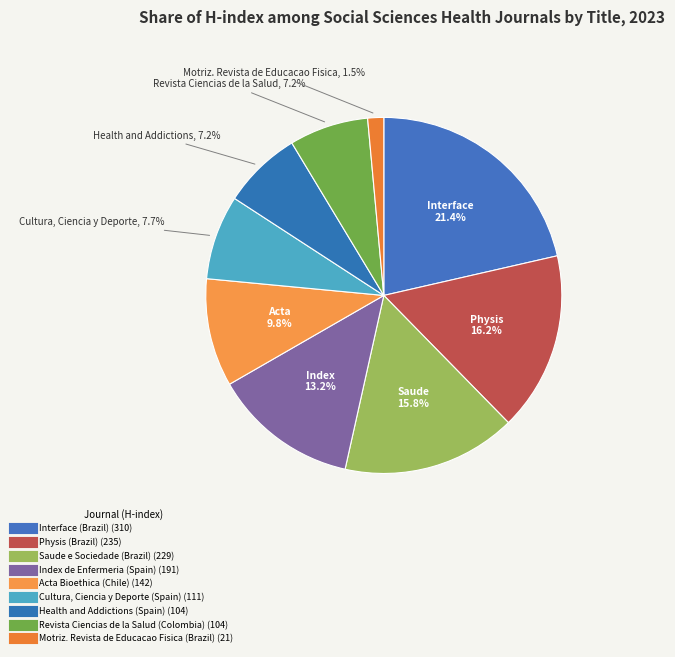

Count the number of slices in the pie.

9